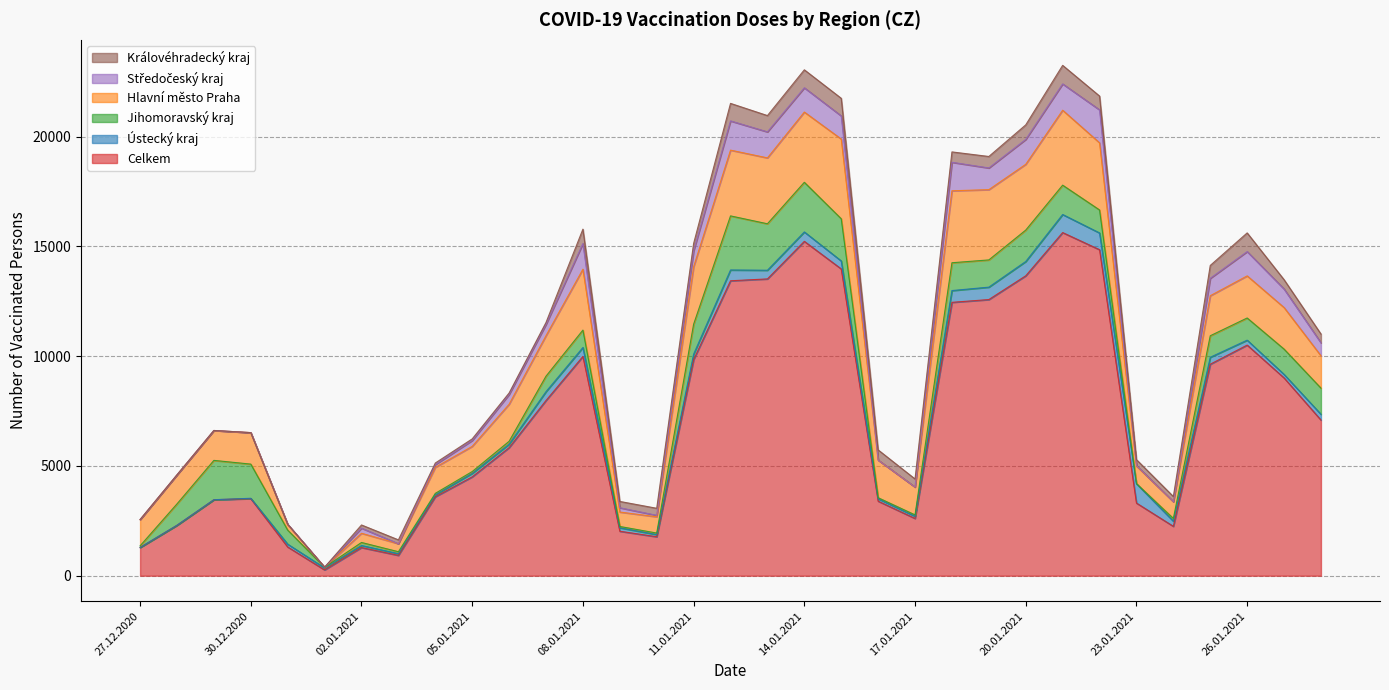

At which category does the chart reach its peak across all series?

21.01.2021